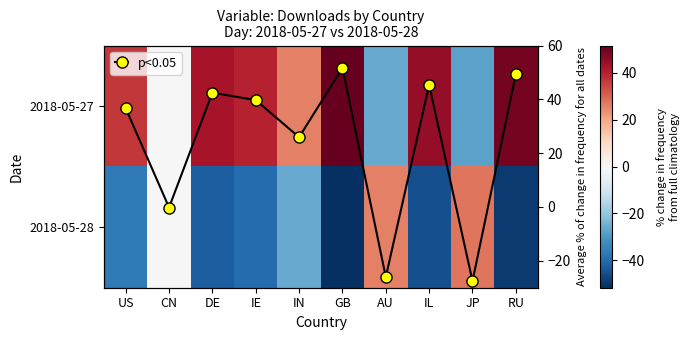

Which series changed the most between CN and IL?

2018-05-27